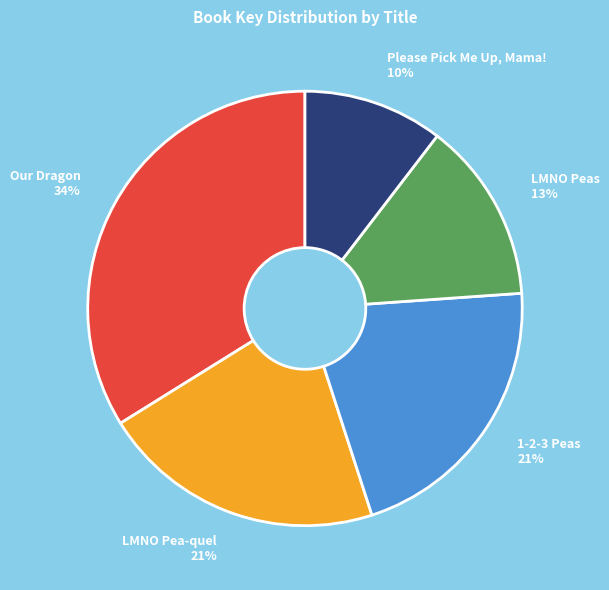

Does LMNO Pea-quel account for over 50% of the chart?

No